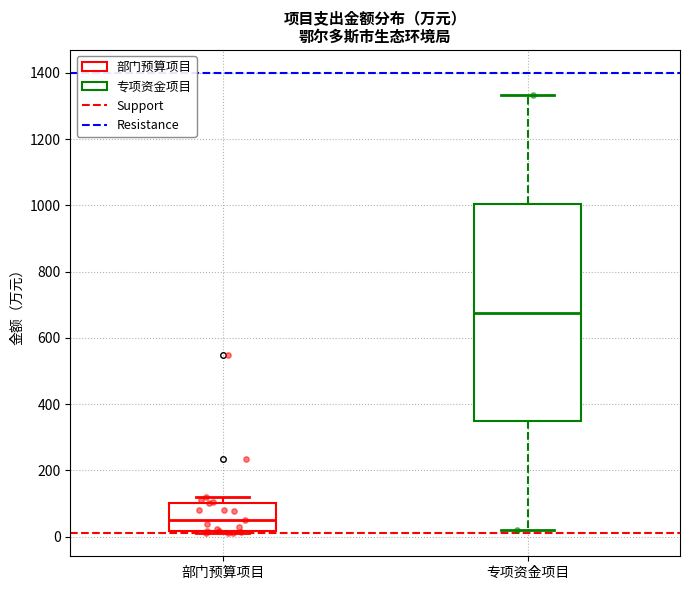

Where does the upper whisker of the box for 专项资金项目 end on the y-axis? The values are not printed on the chart, so give them approximately, as read against the axis.

1340